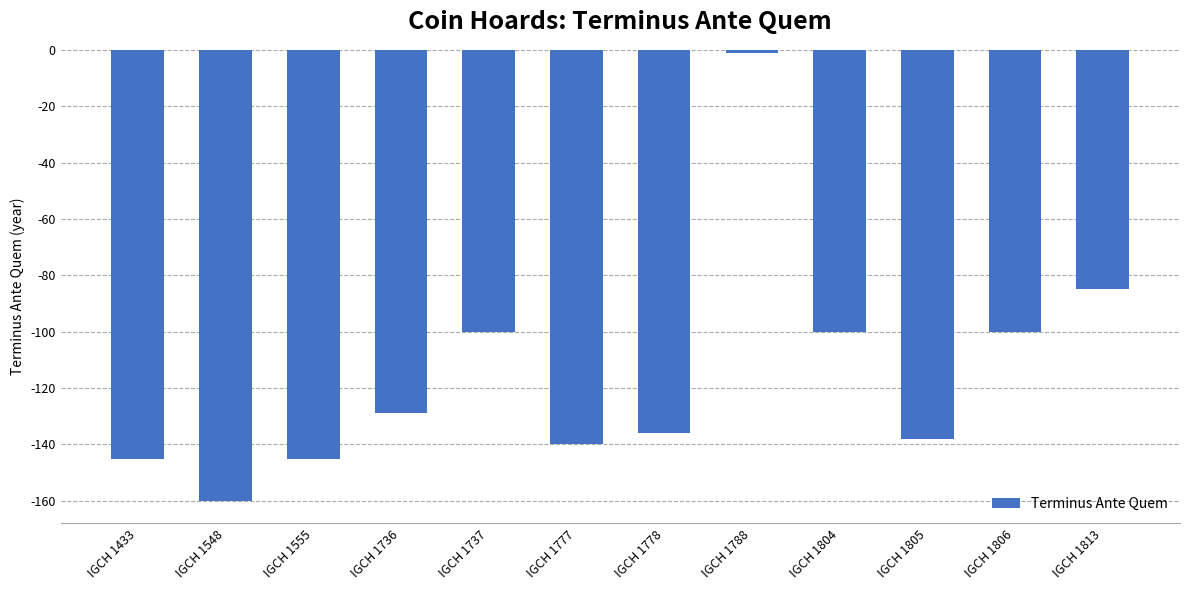

What is the sum of the values at IGCH 1777 and IGCH 1804?

-240